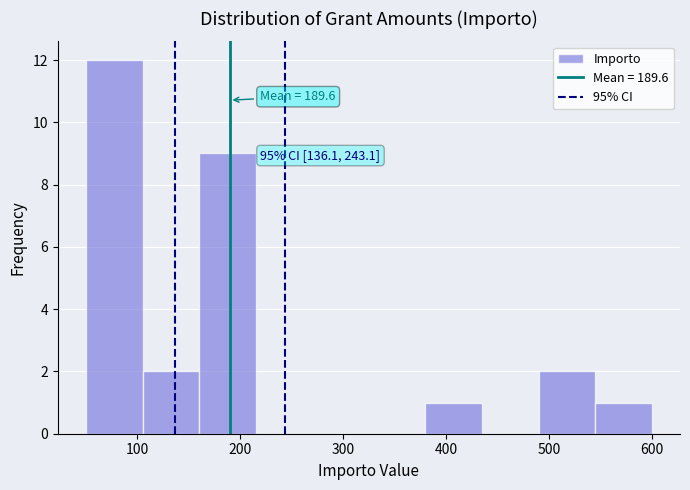

Which range on the x-axis has the tallest bar?

50 to 105